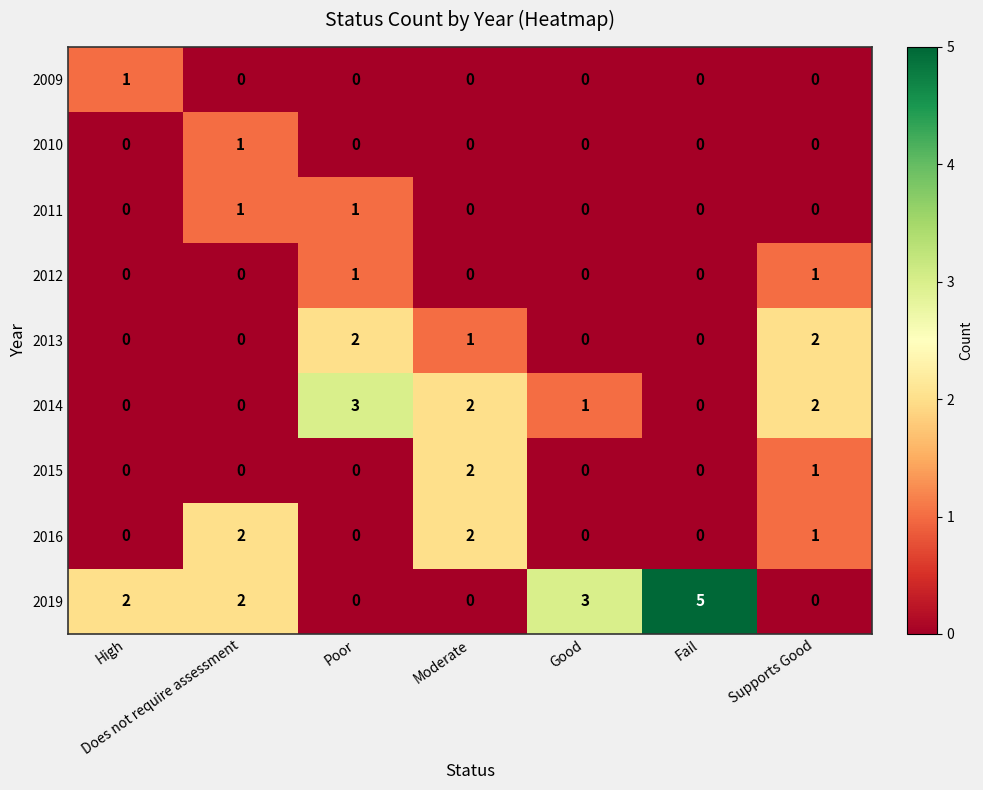

At which label does 2009 reach its peak?

High